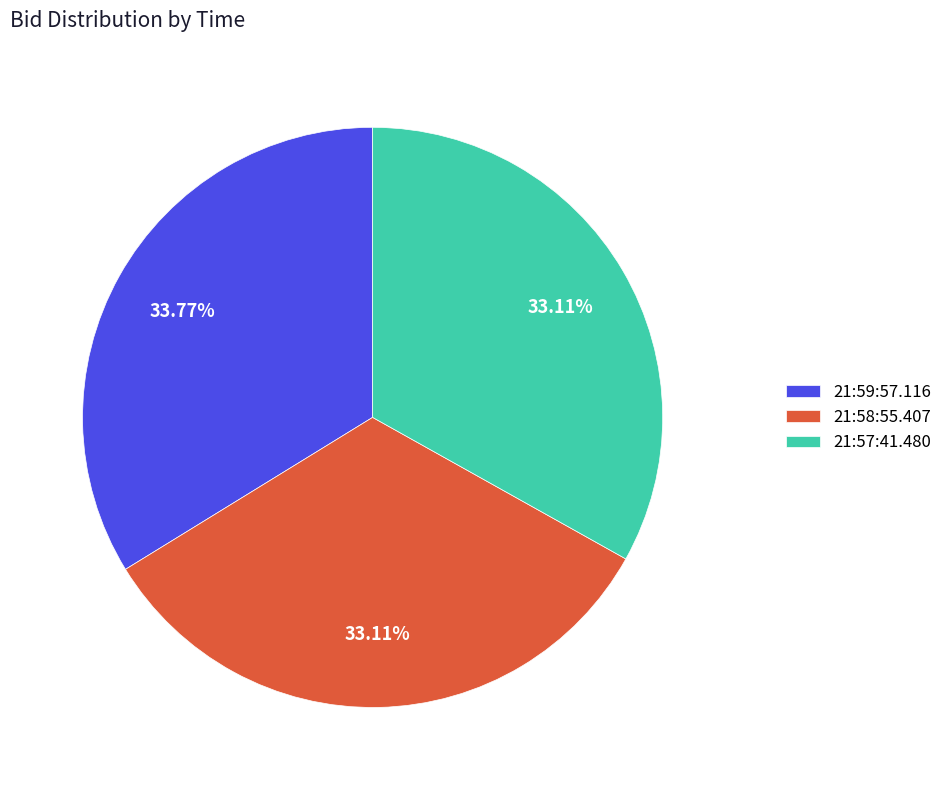

Is there a majority slice in this chart?

No